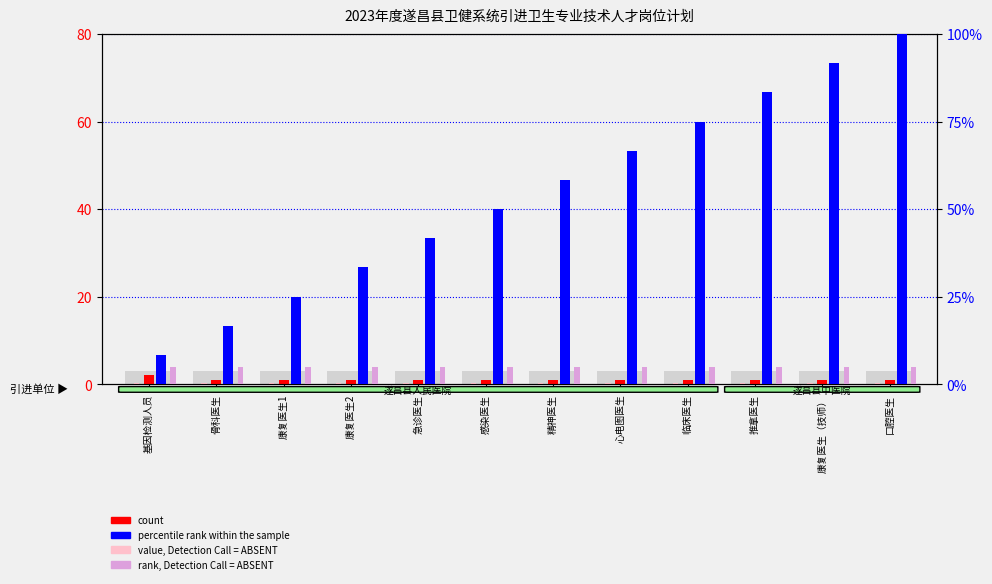

Reading left to right, list all the values displayed in this chart.

count: 2.0	1.0	1.0	1.0	1.0	1.0	1.0	1.0	1.0	1.0	1.0	1.0
value, Detection Call = ABSENT: 0.3	0.3	0.3	0.3	0.3	0.3	0.3	0.3	0.3	0.3	0.3	0.3
percentile rank within the sample: 8.3	16.7	25.0	33.3	41.7	50.0	58.3	66.7	75.0	83.3	91.7	100.0
rank, Detection Call = ABSENT: 5.0	5.0	5.0	5.0	5.0	5.0	5.0	5.0	5.0	5.0	5.0	5.0